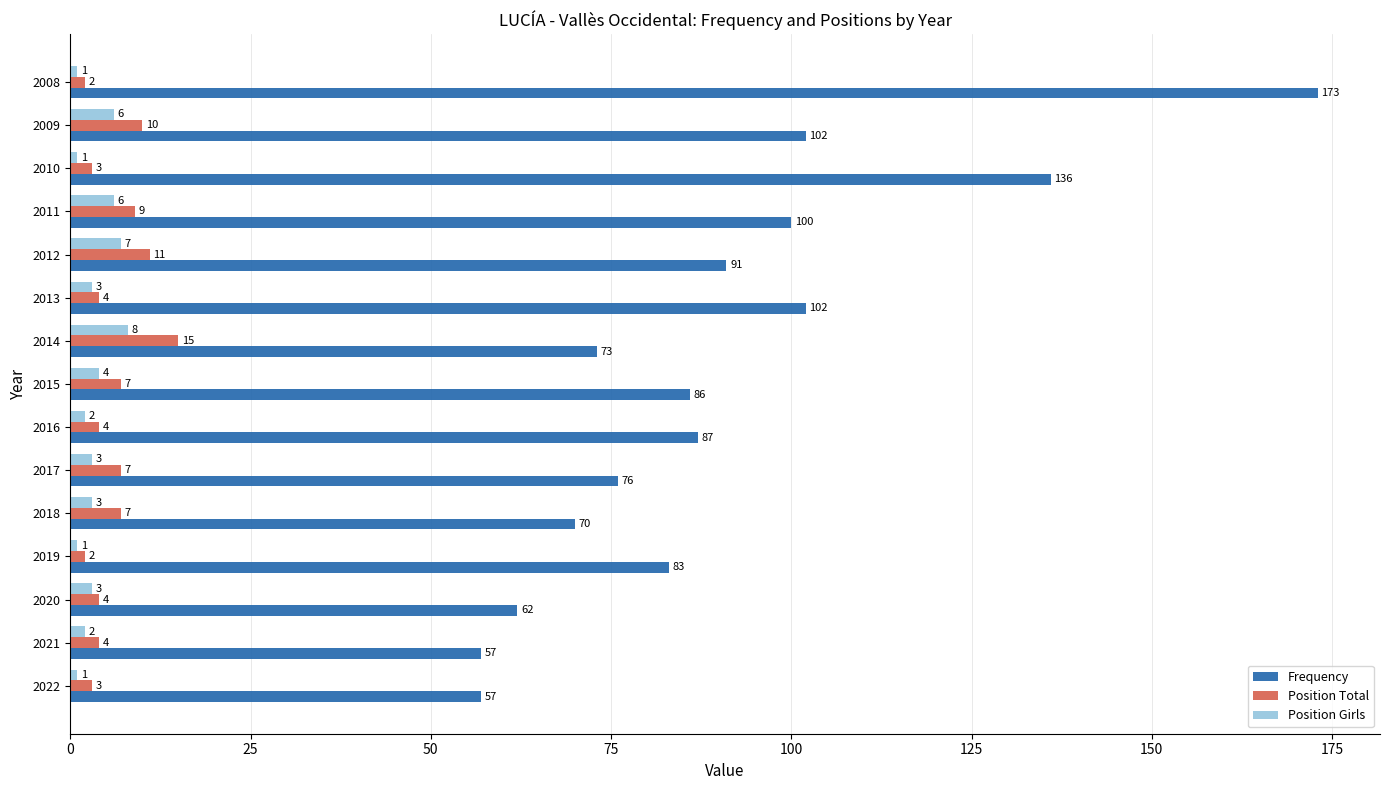

What value does the Frequency series have at 2012?

91